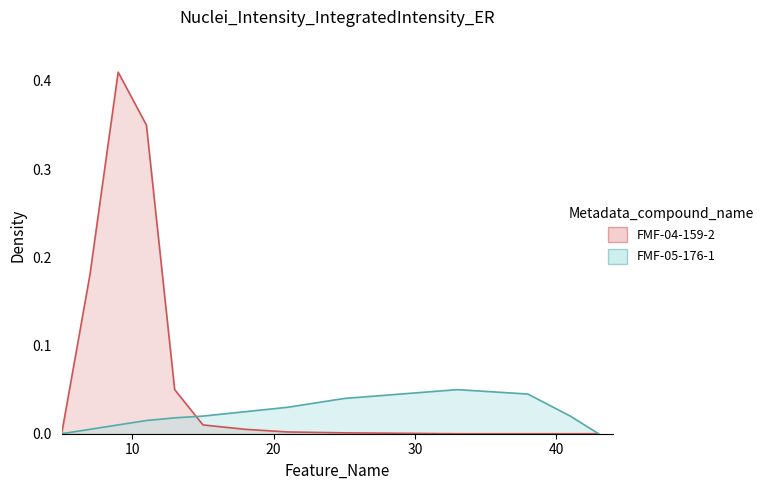

In FMF-04-159-2, how many points are higher than both neighbors (excluding endpoints)?

1